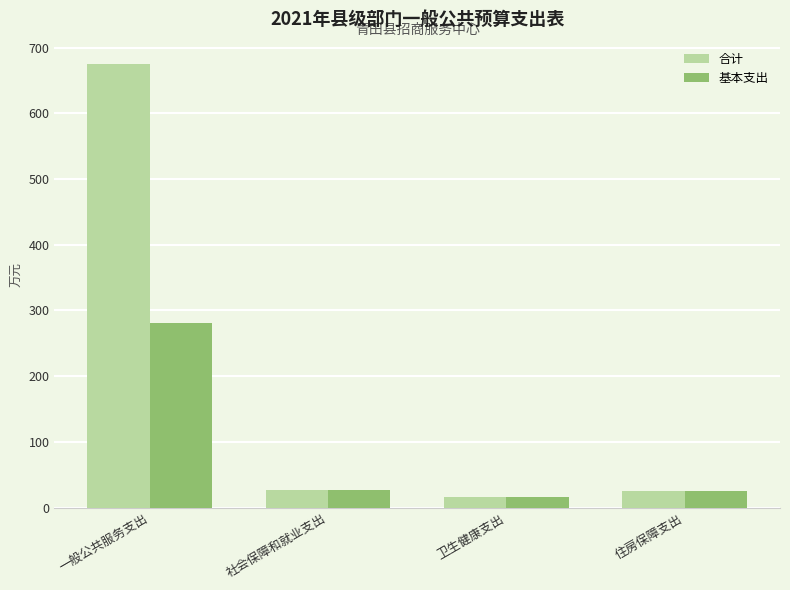

What are all the series names shown in the legend?

合计, 基本支出